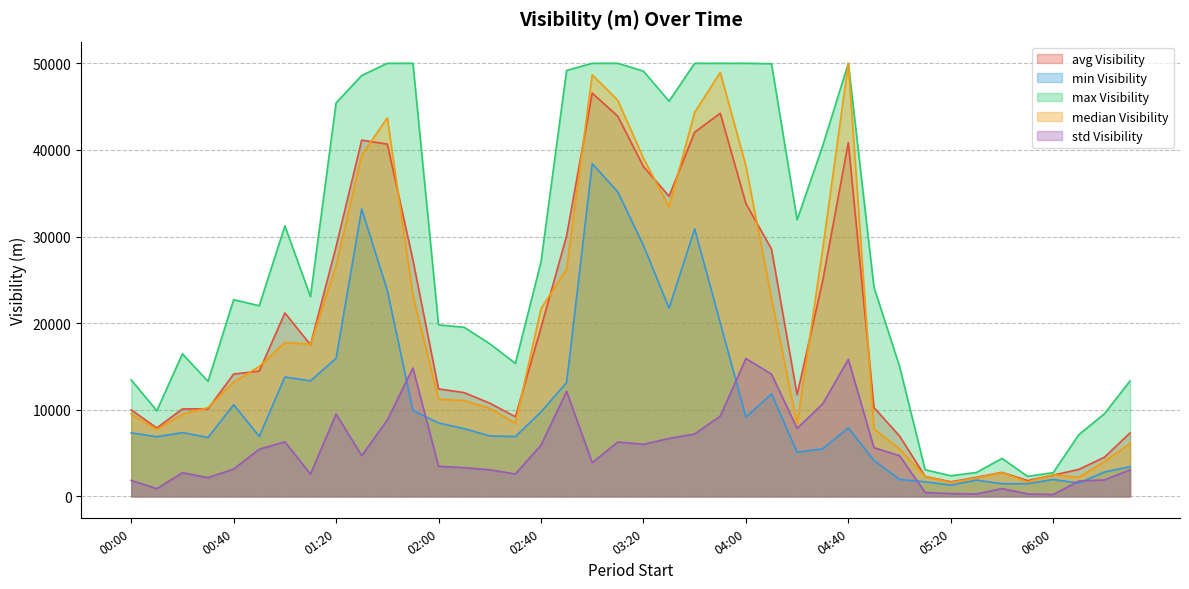

True or false: med(Visibility (m)) and min(Visibility (m)) cross at least once.

False